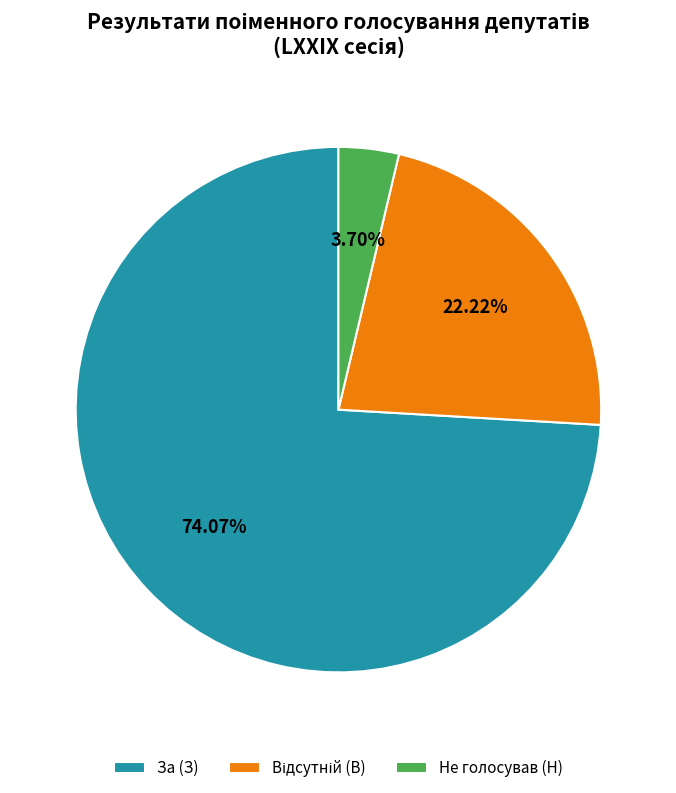

What is the total percentage of Не голосував (Н) and За (З)?

77.8%